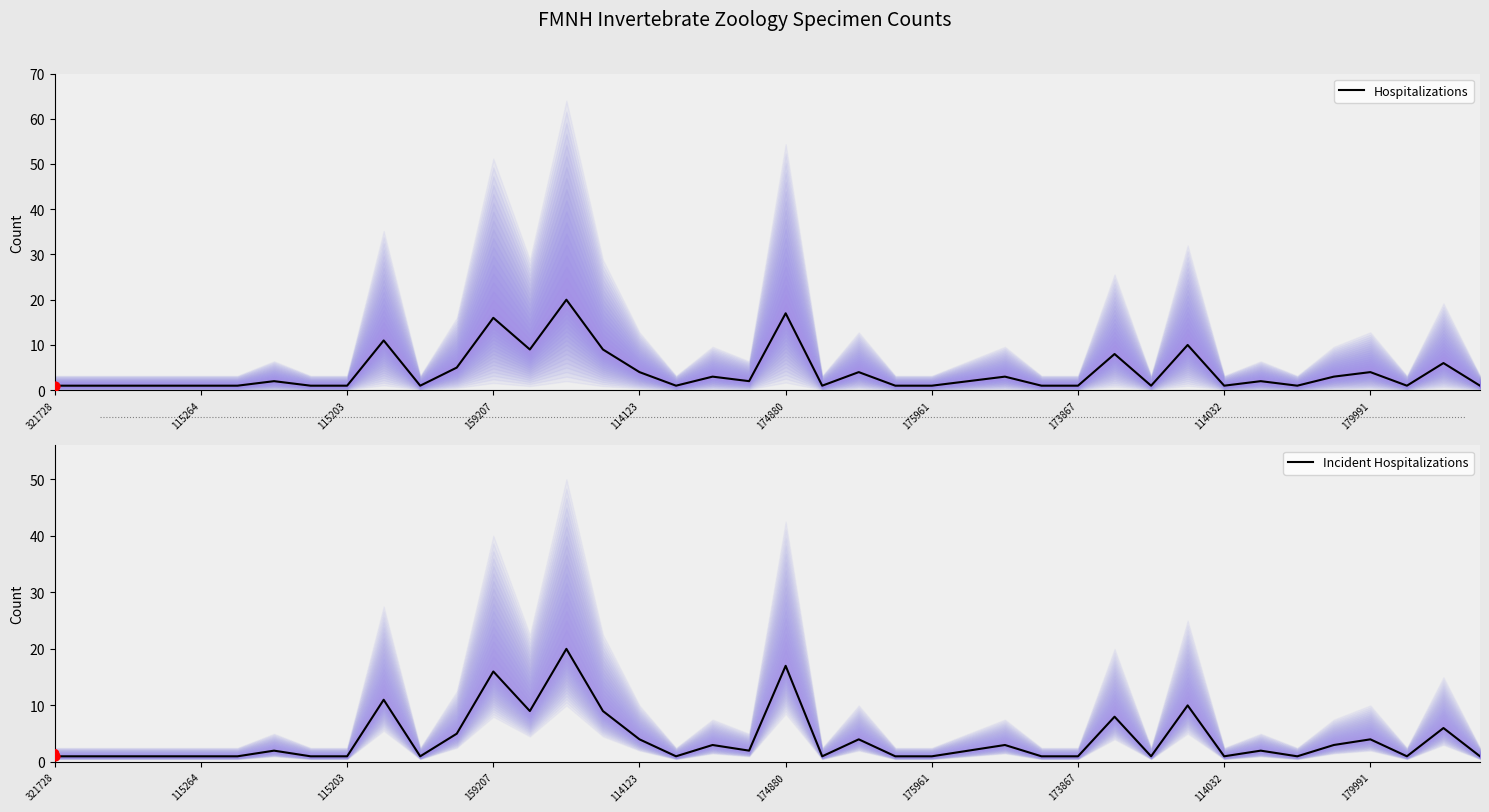

At how many categories does at least one series exceed 10?

4